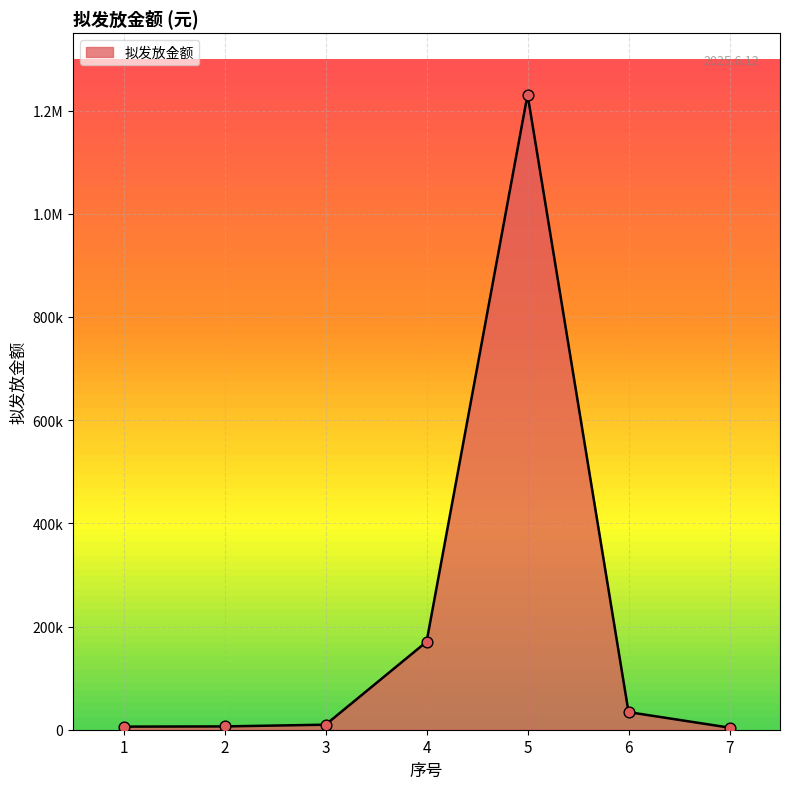

Between 6 and 4, which is larger?

4